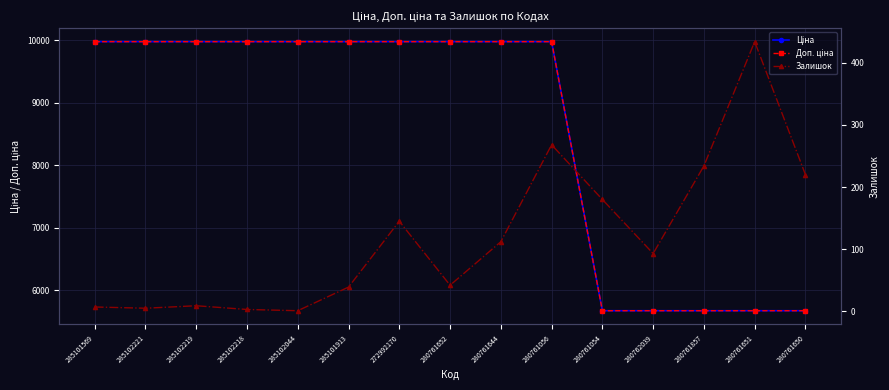

What is the total value across all series at 285102218?

19953.0